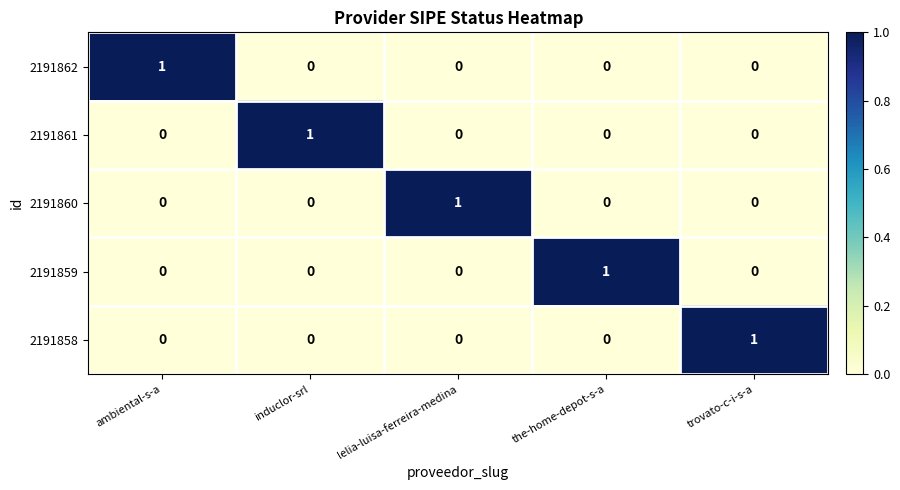

Count the 2191858 values in the range 0 to 1.

5